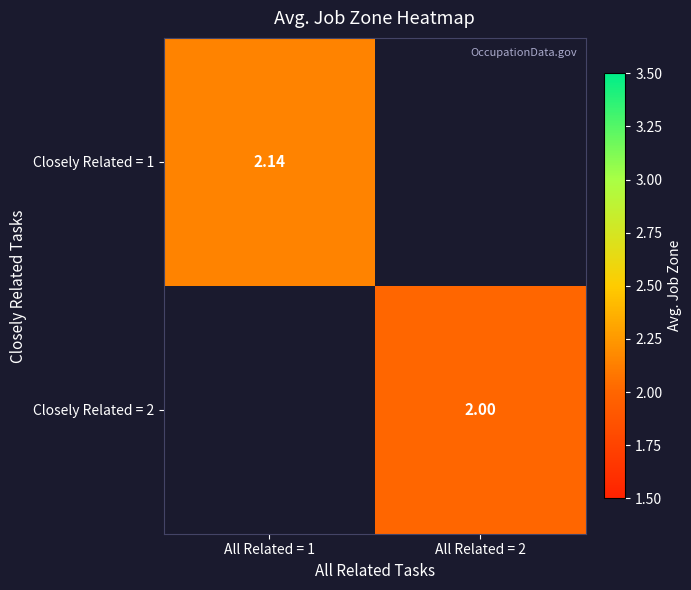

Between All Related = 2 and All Related = 1, which is larger?

All Related = 1